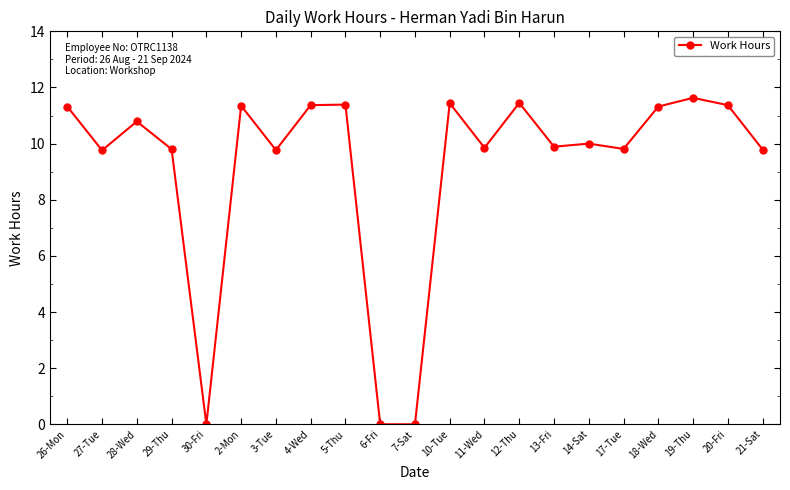

What is the label of the 5th point from the right?

17-Tue